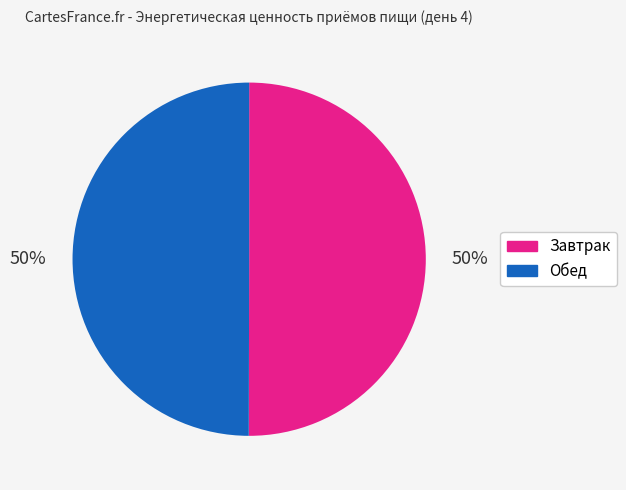

Is it true that Завтрак is 50% of the pie?

True